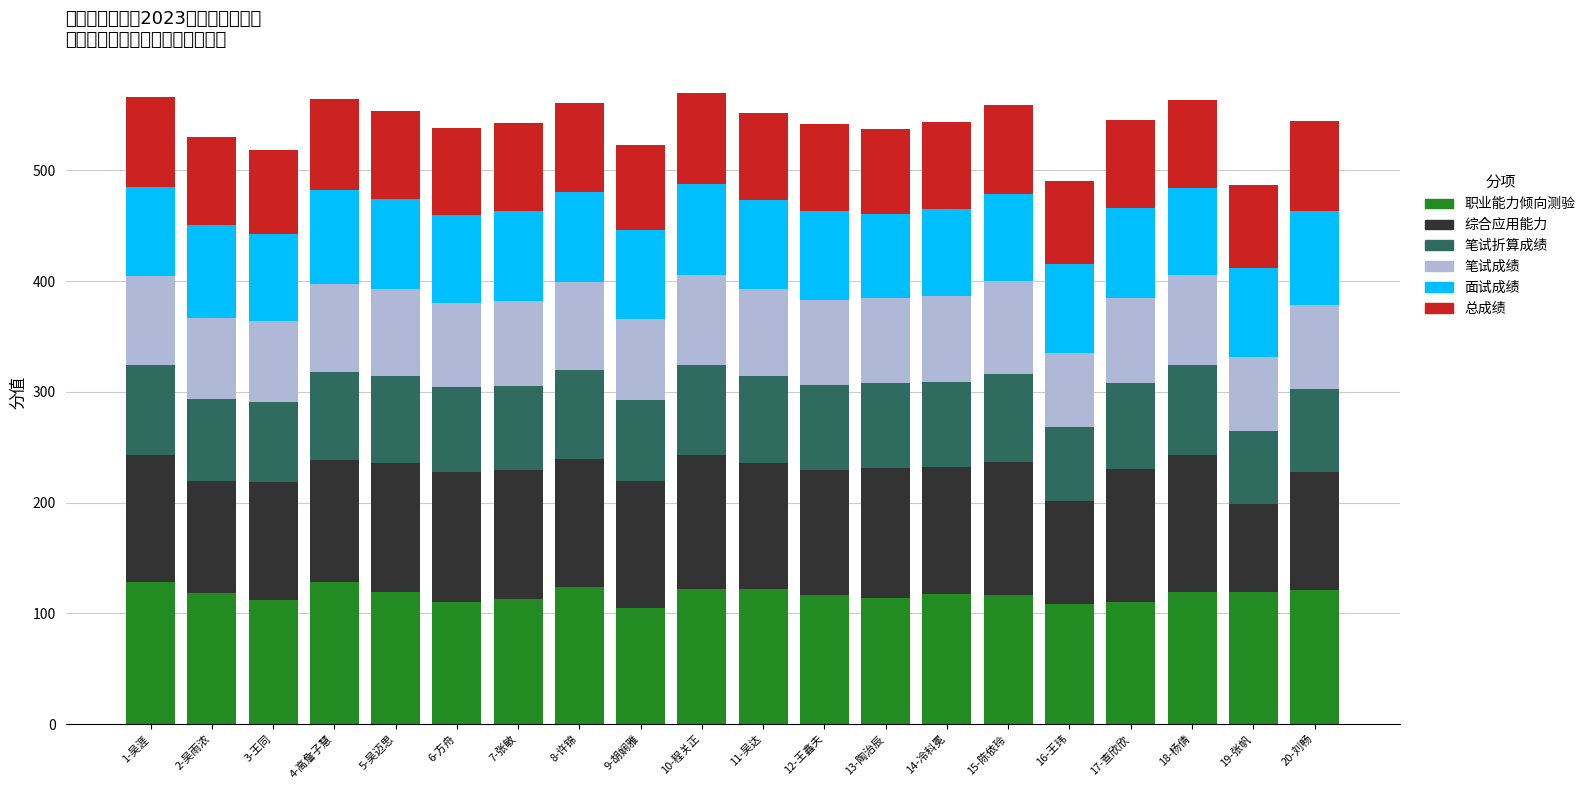

What are all the series names shown in the legend?

职业能力倾向测验, 综合应用能力, 笔试折算成绩, 笔试成绩, 面试成绩, 总成绩